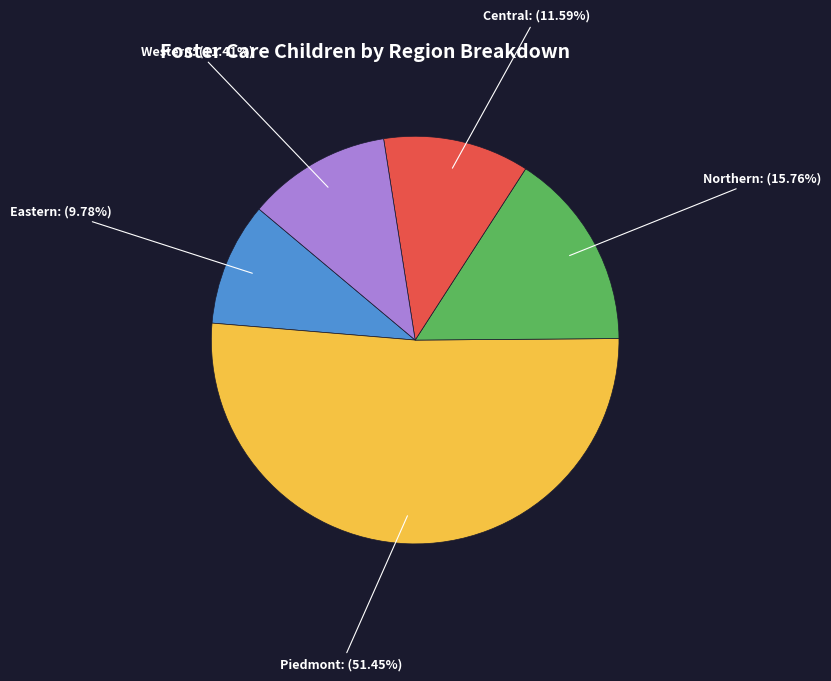

Does any single category account for the majority?

Yes